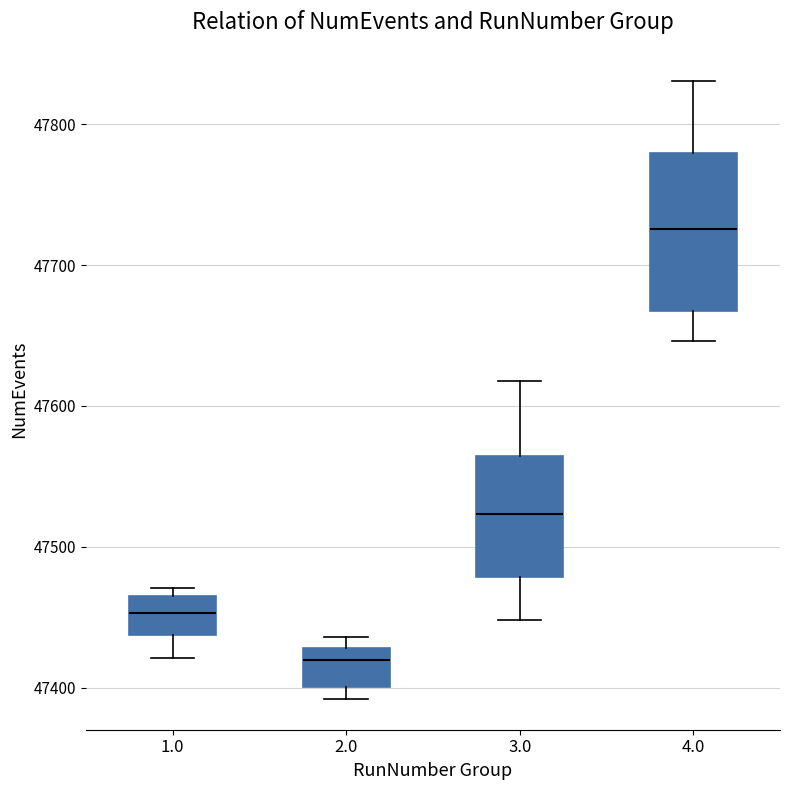

Reading left to right, read every box against the y-axis: the position of its median line, the range the box covers, and the ends of its whiskers. The values are not printed on the chart, so give them approximately, as read against the axis.

1.0: median 47450, box 47440 to 47470, whiskers 47420 to 47470 (just above the box's upper edge)
2.0: median 47420, box 47400 to 47430, whiskers 47390 to 47440
3.0: median 47520, box 47480 to 47560, whiskers 47450 to 47620
4.0: median 47730, box 47670 to 47780, whiskers 47650 to 47830